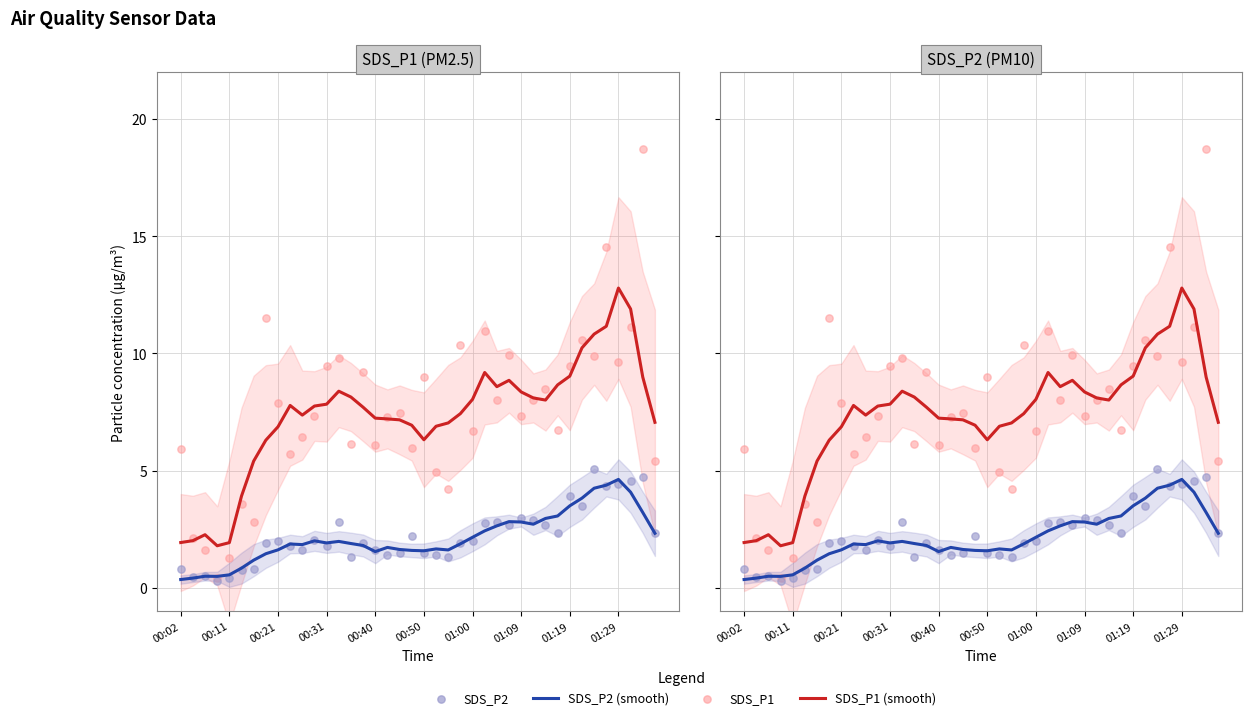

Is the value of SDS_P2 at 27 greater than the value of SDS_P1 (smooth) at 23?

No